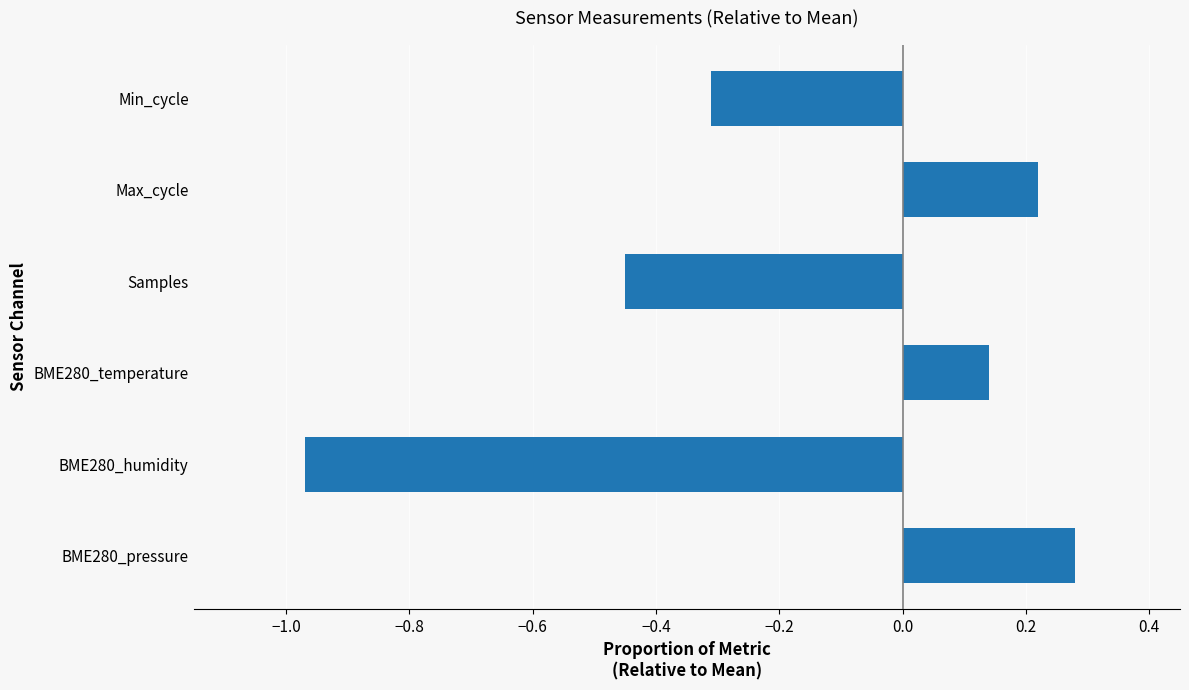

Rank the categories by value from highest to lowest.

BME280_pressure, Max_cycle, BME280_temperature, Min_cycle, Samples, BME280_humidity